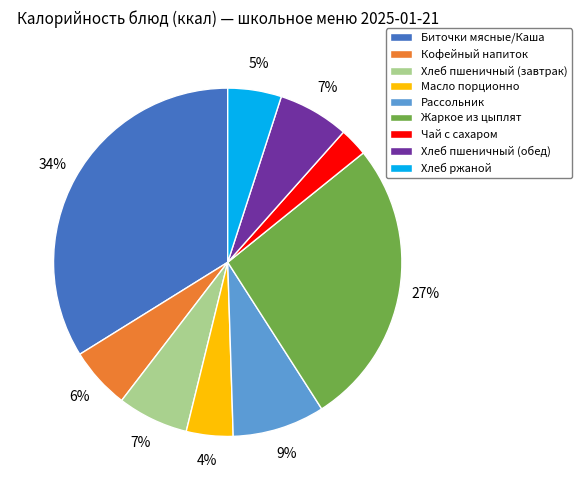

Does Масло порционно account for over 50% of the chart?

No